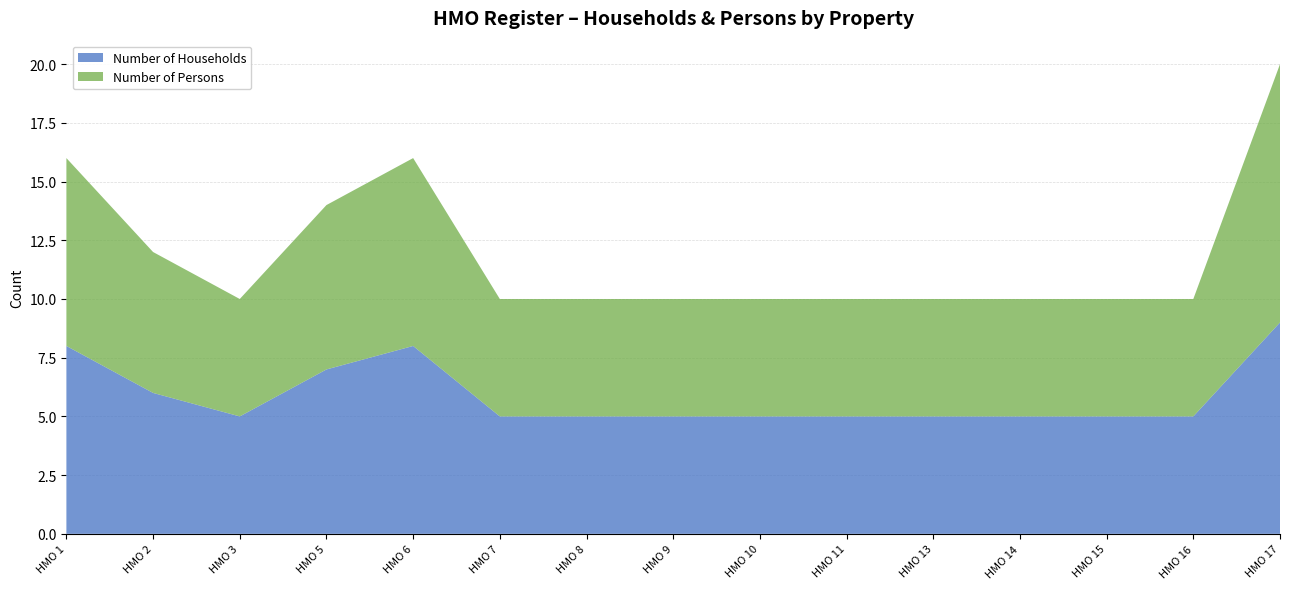

Reading left to right, transcribe all the data shown in this chart.

Number of Households: HMO 1=8	HMO 2=6	HMO 3=5	HMO 5=7	HMO 6=8	HMO 7=5	HMO 8=5	HMO 9=5	HMO 10=5	HMO 11=5	HMO 13=5	HMO 14=5	HMO 15=5	HMO 16=5	HMO 17=9
Number of Persons: HMO 1=8	HMO 2=6	HMO 3=5	HMO 5=7	HMO 6=8	HMO 7=5	HMO 8=5	HMO 9=5	HMO 10=5	HMO 11=5	HMO 13=5	HMO 14=5	HMO 15=5	HMO 16=5	HMO 17=11